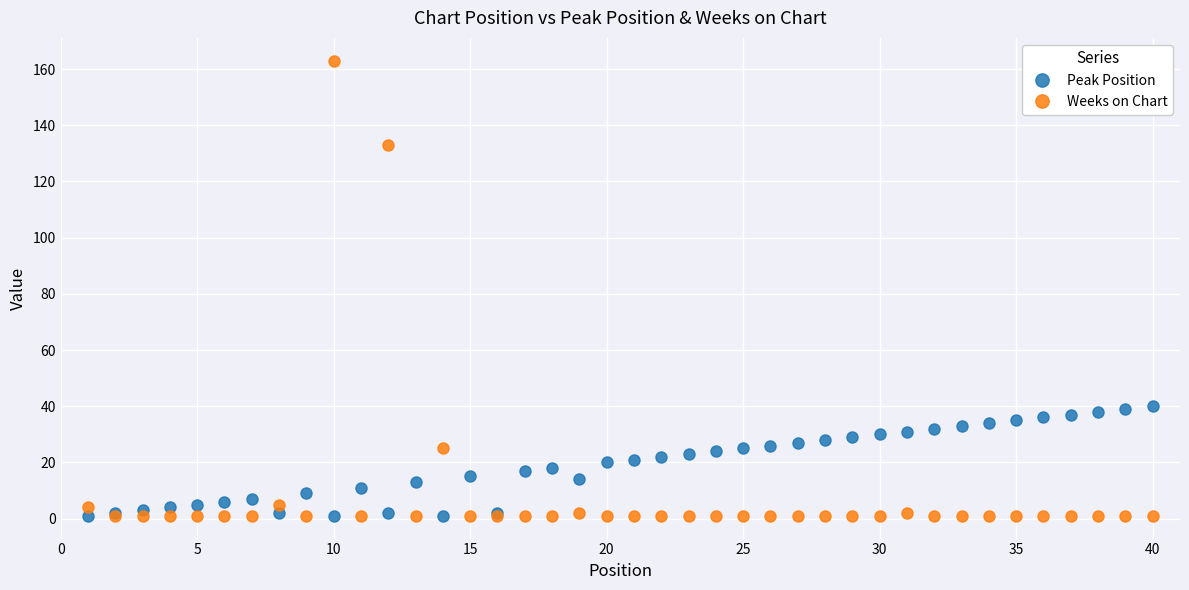

Is this an area chart (filled region under the line)?

No